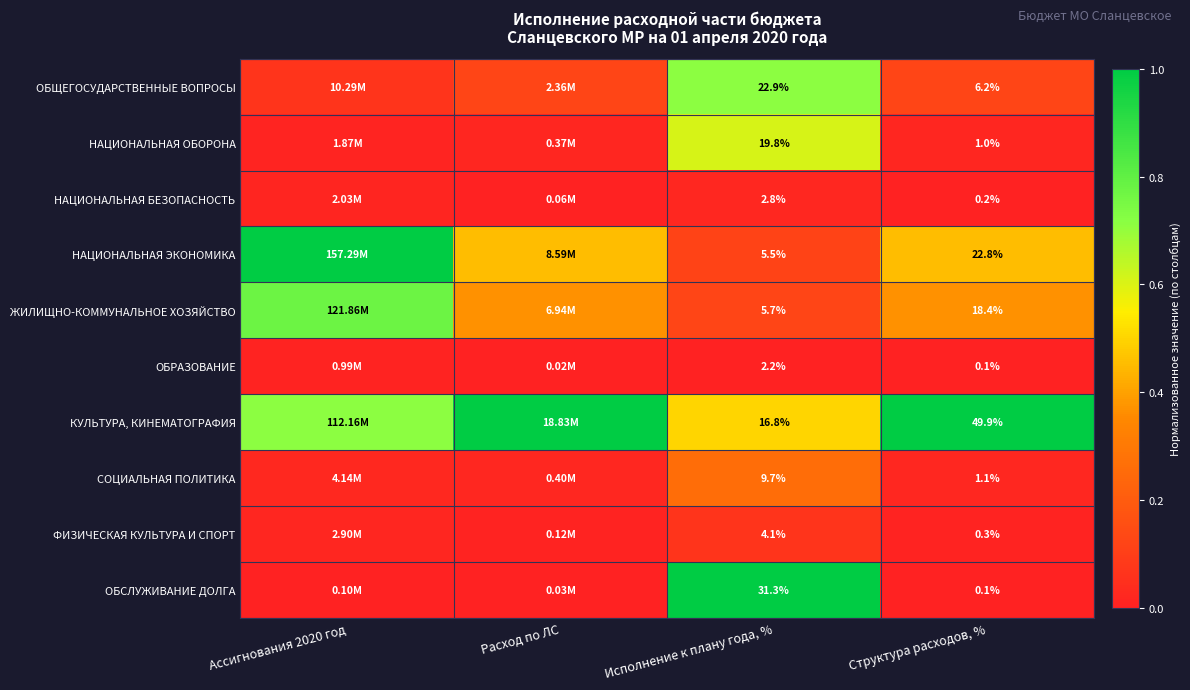

At Исполнение к плану года, %, list the series in order from smallest to largest.

ОБРАЗОВАНИЕ, НАЦИОНАЛЬНАЯ БЕЗОПАСНОСТЬ, ФИЗИЧЕСКАЯ КУЛЬТУРА И СПОРТ, НАЦИОНАЛЬНАЯ ЭКОНОМИКА, ЖИЛИЩНО-КОММУНАЛЬНОЕ ХОЗЯЙСТВО, СОЦИАЛЬНАЯ ПОЛИТИКА, КУЛЬТУРА, КИНЕМАТОГРАФИЯ, НАЦИОНАЛЬНАЯ ОБОРОНА, ОБЩЕГОСУДАРСТВЕННЫЕ ВОПРОСЫ, ОБСЛУЖИВАНИЕ ДОЛГА